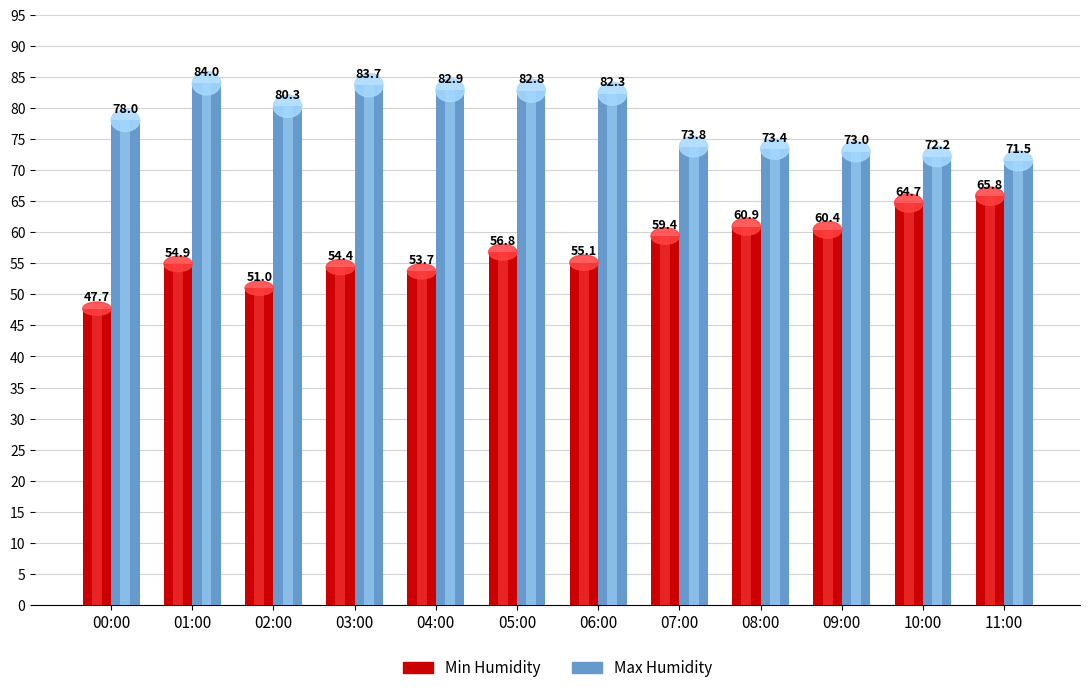

At which category is the sum across all series the highest?

05:00